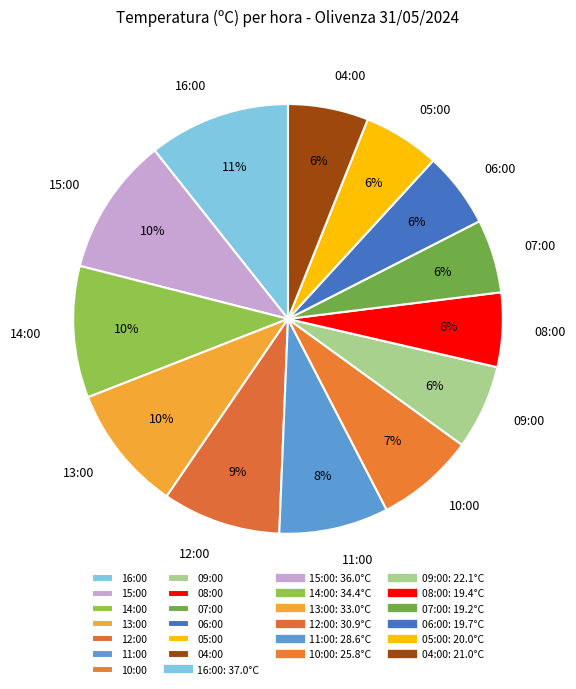

Is there a majority slice in this chart?

No